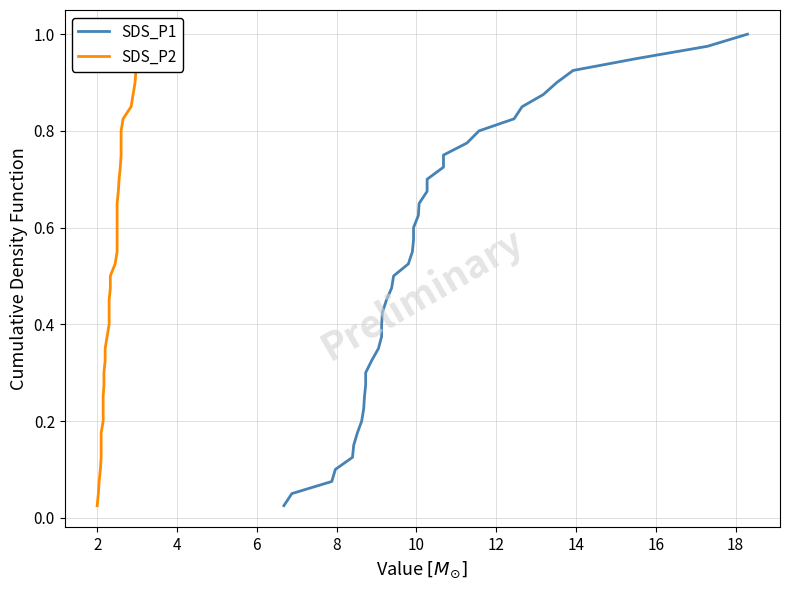

What are all the series names shown in the legend?

SDS_P1, SDS_P2